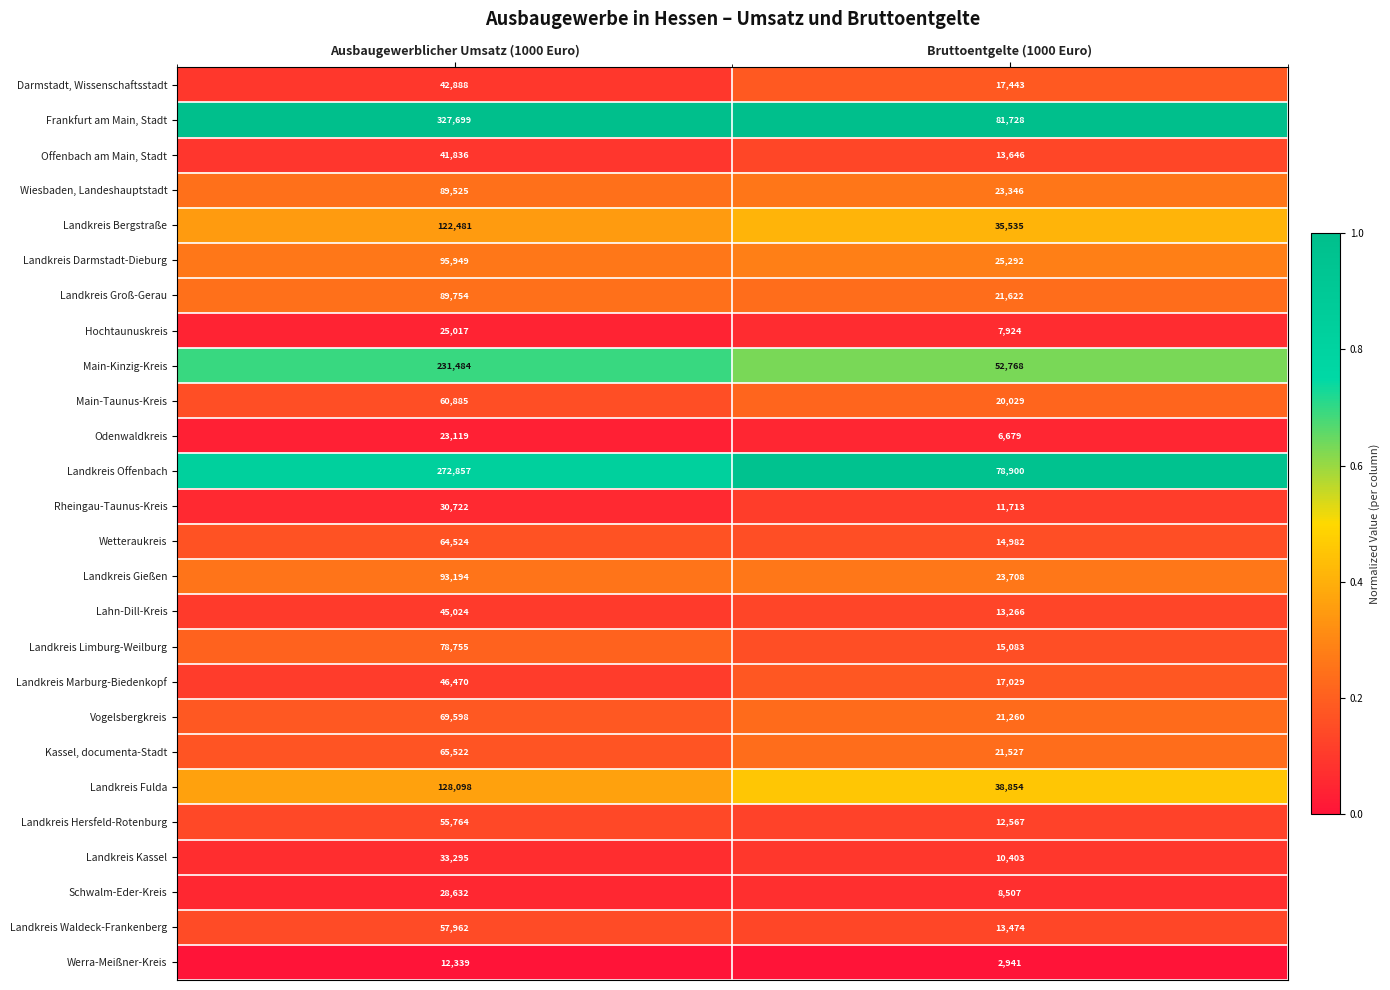

Which series changed the most between Ausbaugewerblicher Umsatz (1000 Euro) and Bruttoentgelte (1000 Euro)?

Frankfurt am Main, Stadt